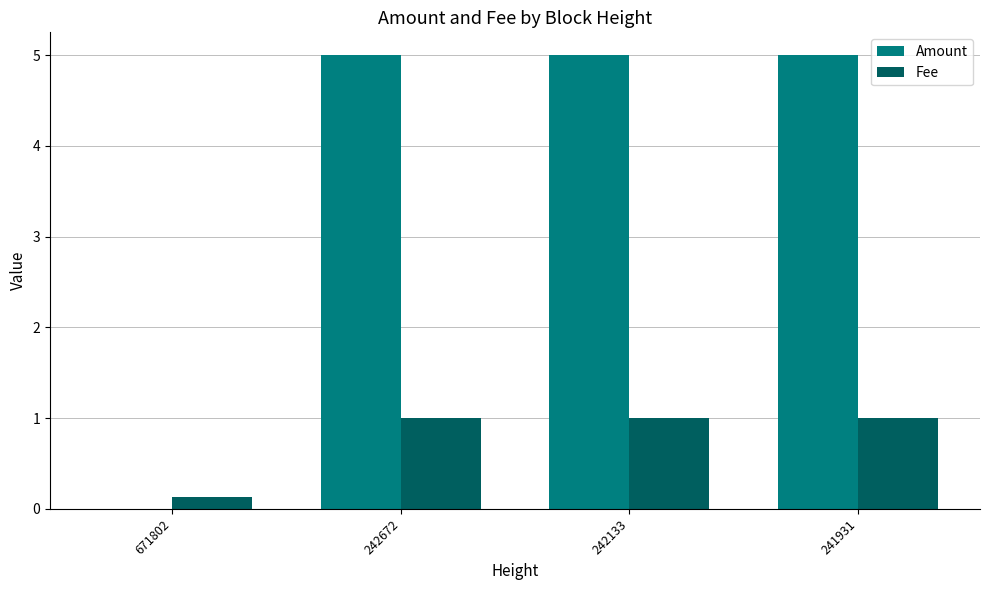

The Fee series shows 0.6 at 242672. True or false?

False